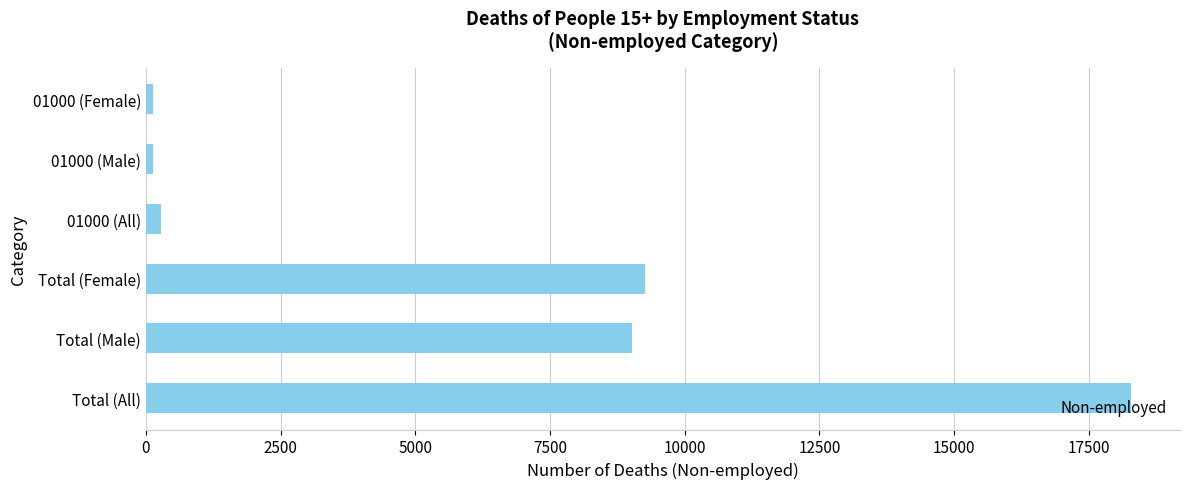

The chart shows a value of 141 at 01000 (Female). True or false?

True